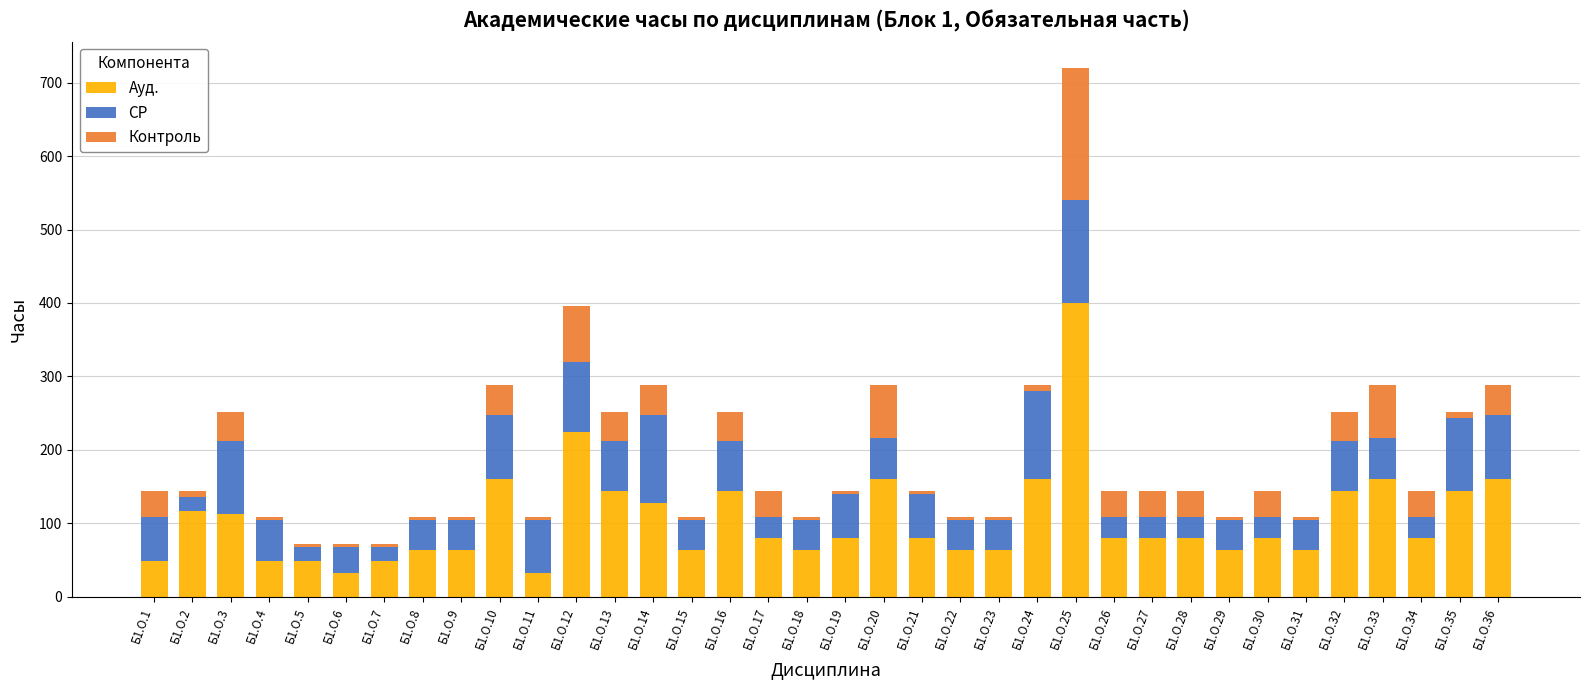

At which label does Ауд. reach its peak?

Б1.О.25